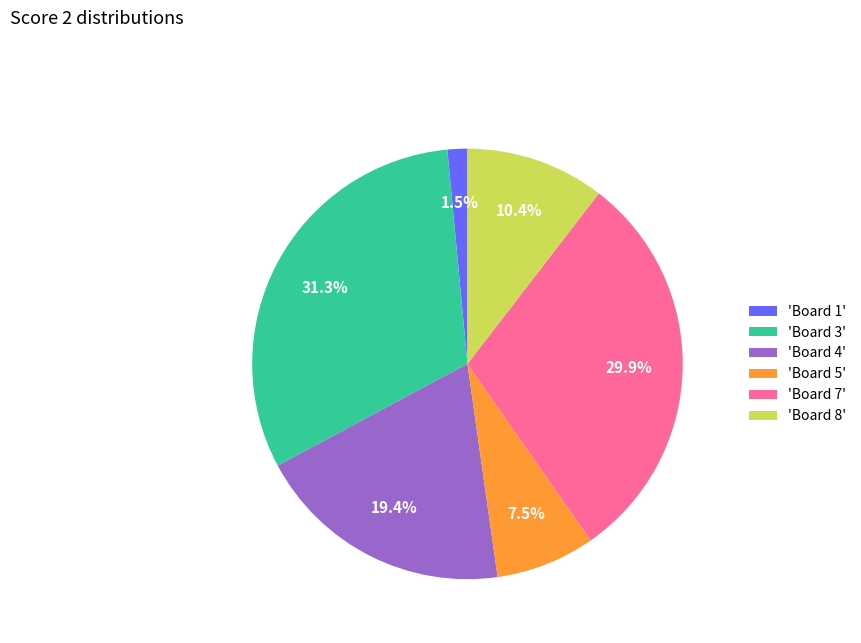

To the nearest percent, what is the average slice percentage?

17%